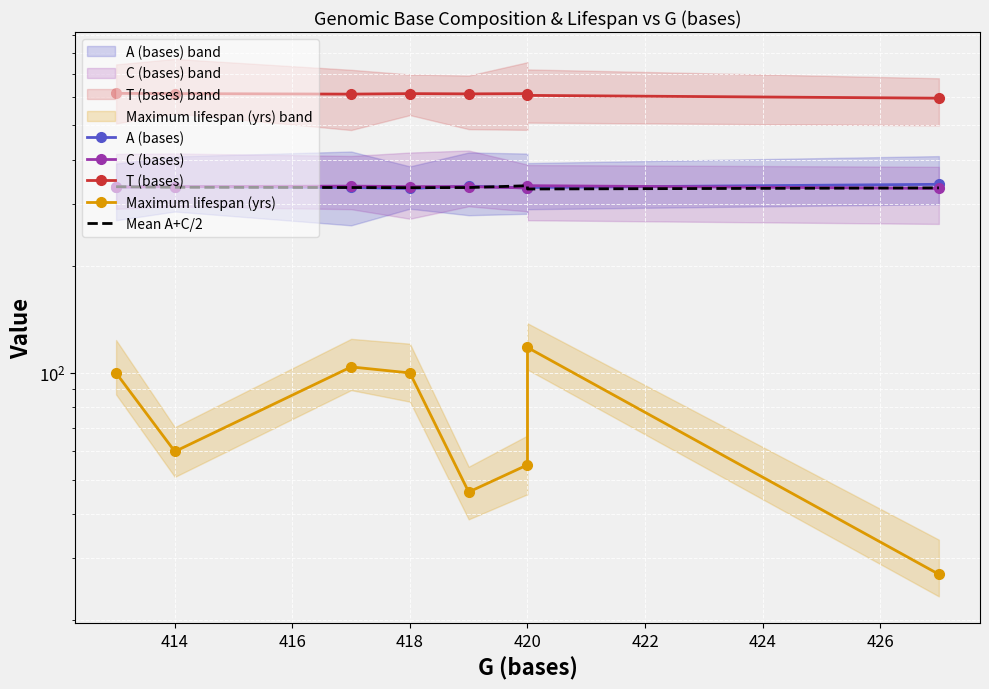

Reading left to right, transcribe all the data shown in this chart.

A (bases): 335.0	336.0	334.0	332.0	337.0	333.0	334.0	341.0
C (bases): 335.0	336.0	337.0	336.0	336.0	333.0	338.0	332.0
T (bases): 616.0	615.0	613.0	615.0	614.0	615.0	608.0	597.0
Maximum lifespan (yrs): 100.0	60.0	104.0	100.0	46.1	55.0	118.0	27.0
Mean A+C/2: 335.8	334.5	334.0	333.6	333.9	337.9	330.8	333.2